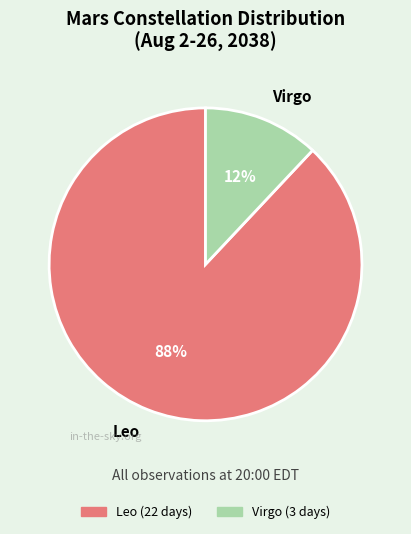

Which slice is the largest?

Leo